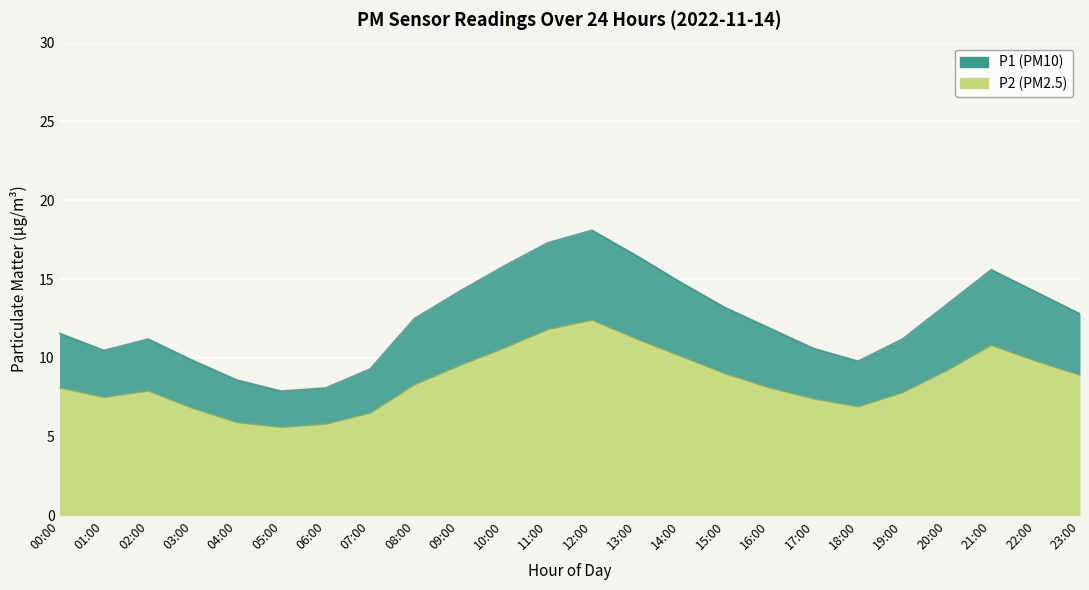

The value of P2 at 16:00 is 8.1. True or false?

True